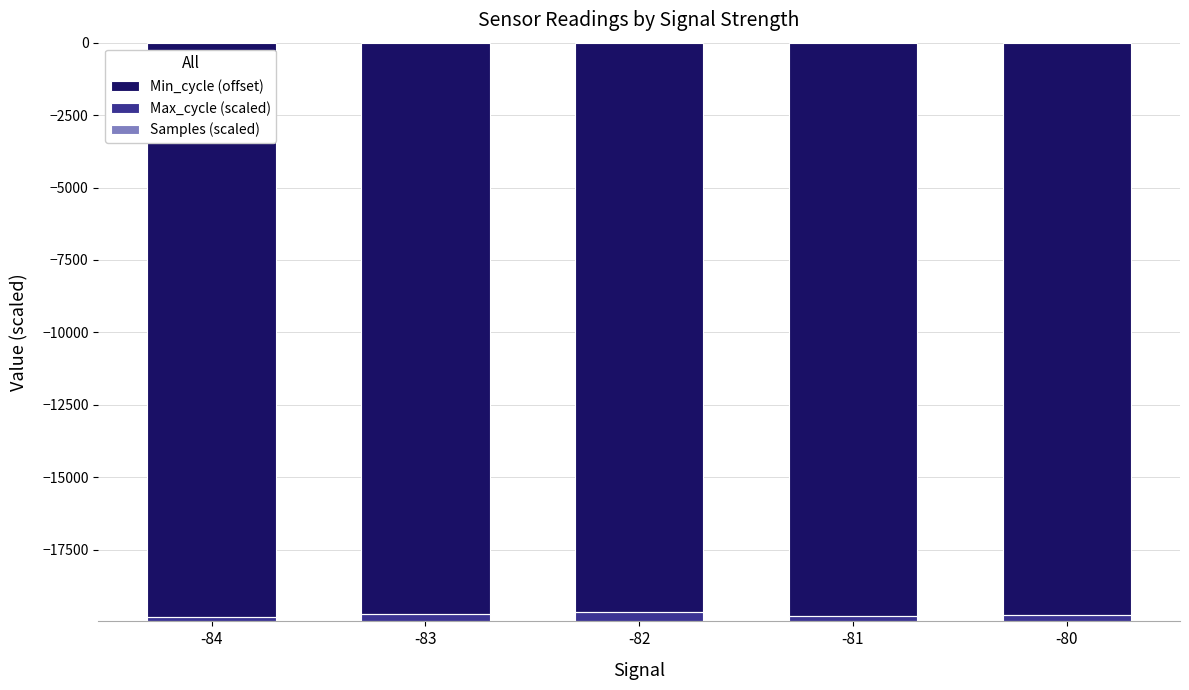

At -83, list the series in order from largest to smallest.

Max_cycle (scaled), Samples (scaled), Min_cycle (offset)